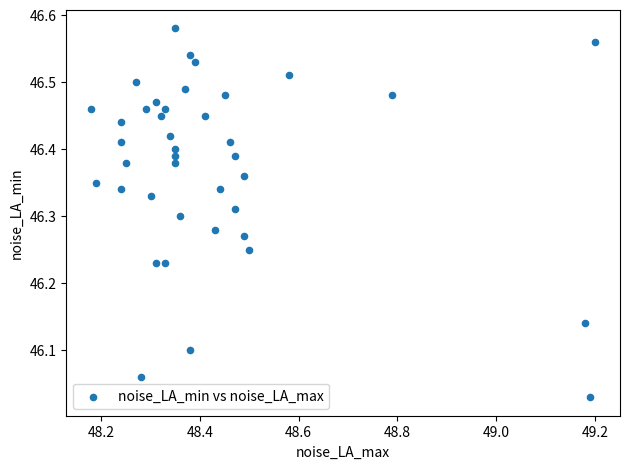

What is the range of X values (max minus min)?

1.0